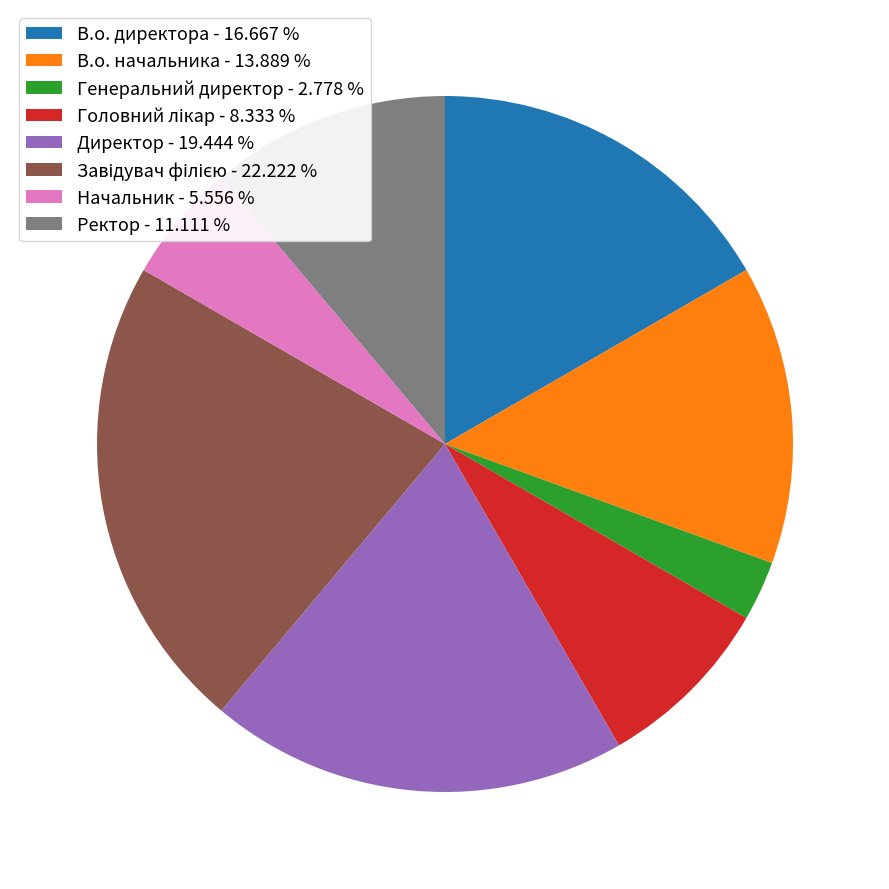

Is the sum of Ректор - 11.111 % and В.о. начальника - 13.889 % greater than half?

No